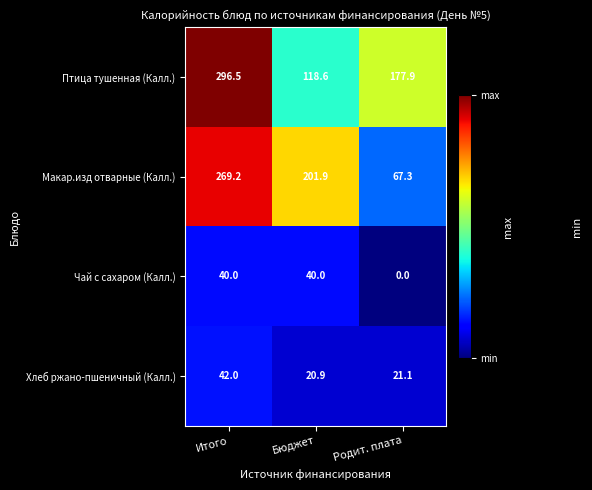

Is it true that Чай с сахаром (Калл.) equals 24.7 at Бюджет?

False